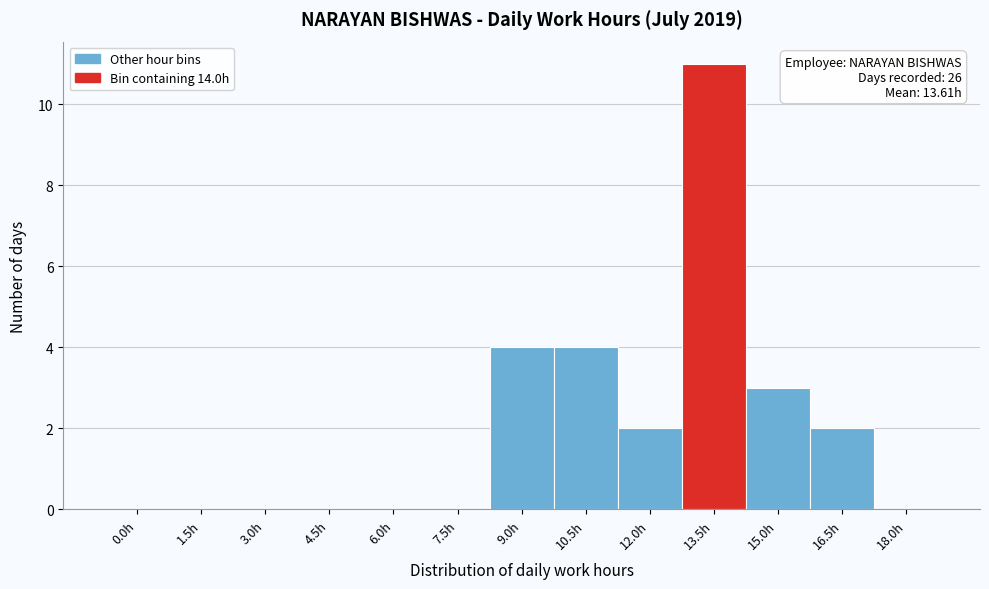

Reading left to right, list all the values displayed in this chart.

0.0h=0	1.5h=0	3.0h=0	4.5h=0	6.0h=0	7.5h=0	9.0h=4	10.5h=4	12.0h=2	13.5h=11	15.0h=3	16.5h=2	18.0h=0